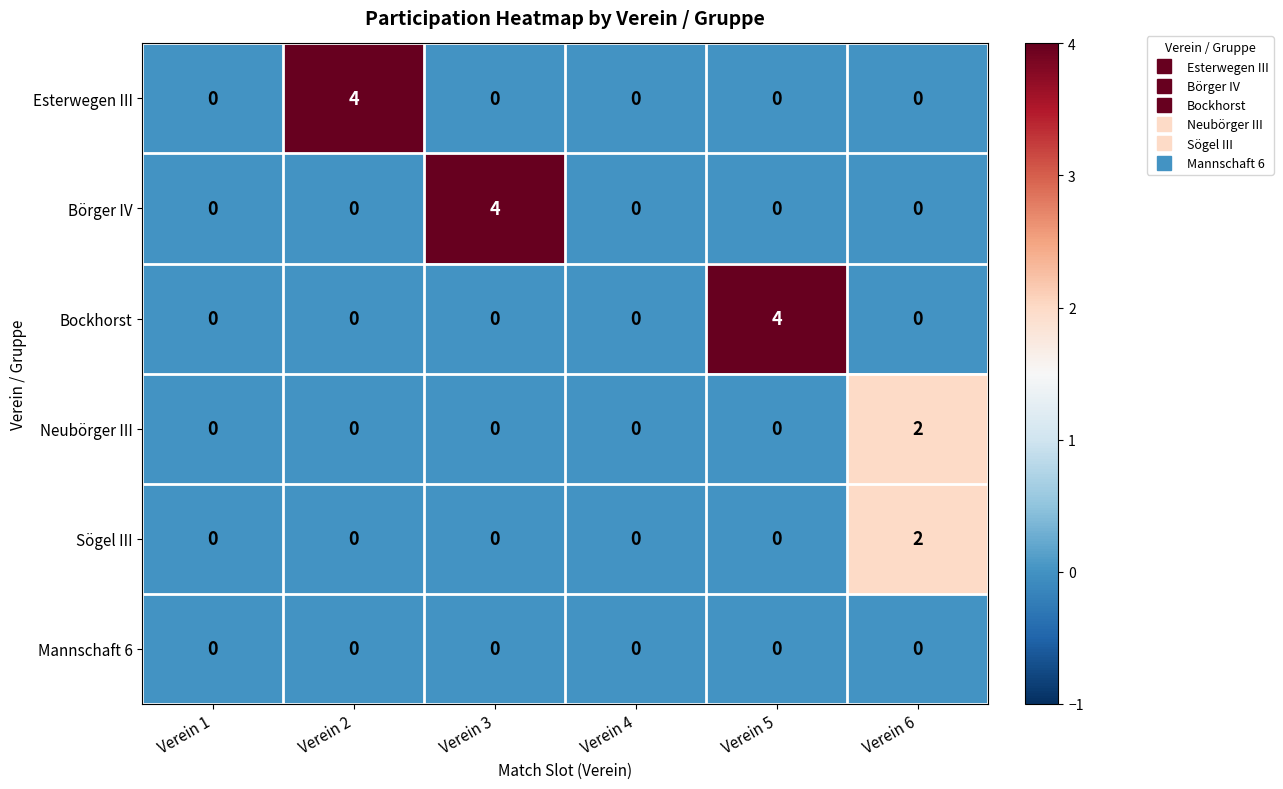

Between Verein 4 and Verein 5, which series saw the biggest shift?

Bockhorst